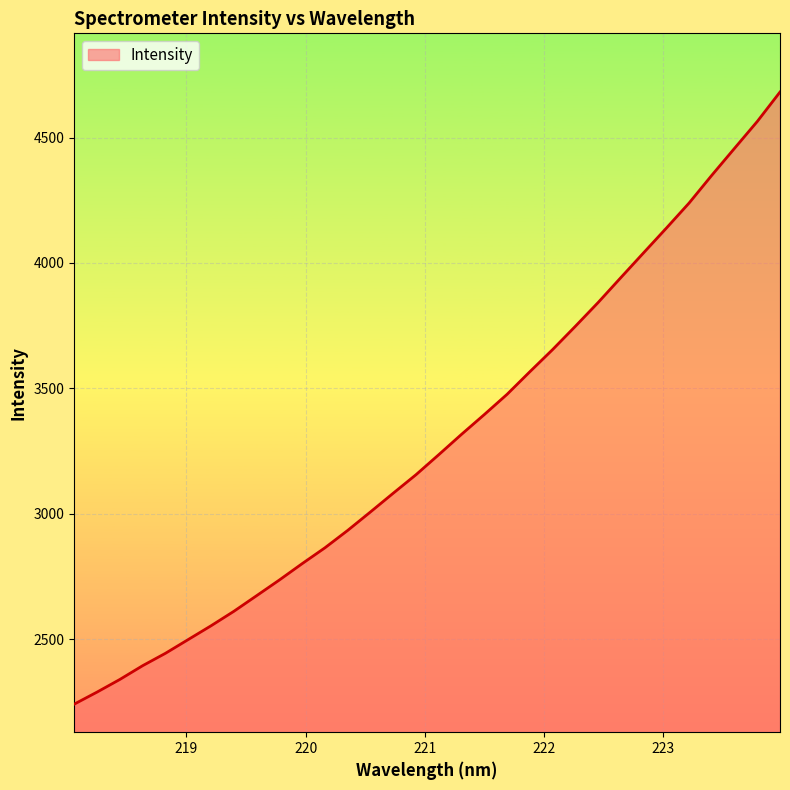

What is the minimum value shown in the chart?

2240.7